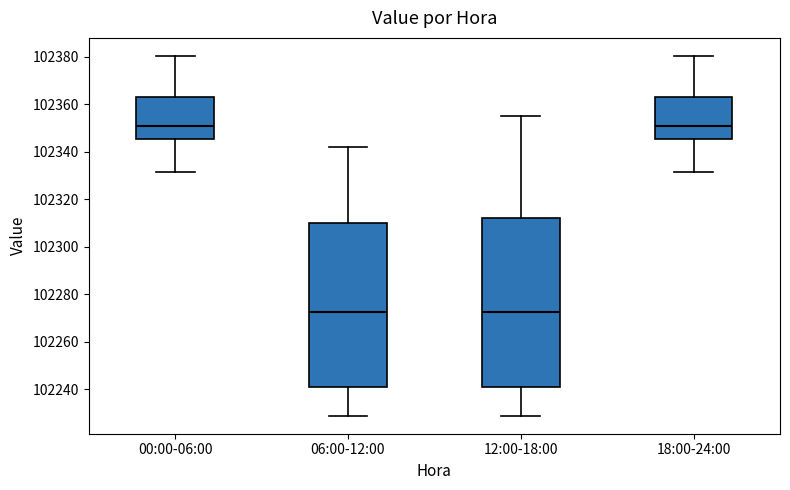

Where does the lower whisker of the box for 00:00-06:00 end on the y-axis? The values are not printed on the chart, so give them approximately, as read against the axis.

102332